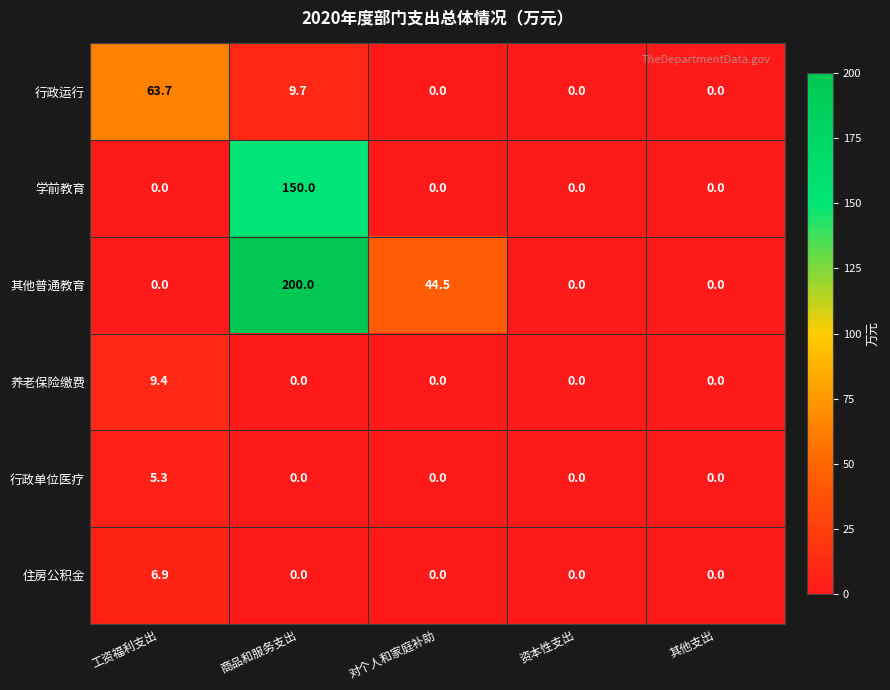

Reading left to right, what are all the values shown in this chart?

行政运行: 63.7	9.7	0.0	0.0	0.0
学前教育: 0.0	150.0	0.0	0.0	0.0
其他普通教育: 0.0	200.0	44.5	0.0	0.0
养老保险缴费: 9.4	0.0	0.0	0.0	0.0
行政单位医疗: 5.3	0.0	0.0	0.0	0.0
住房公积金: 6.9	0.0	0.0	0.0	0.0